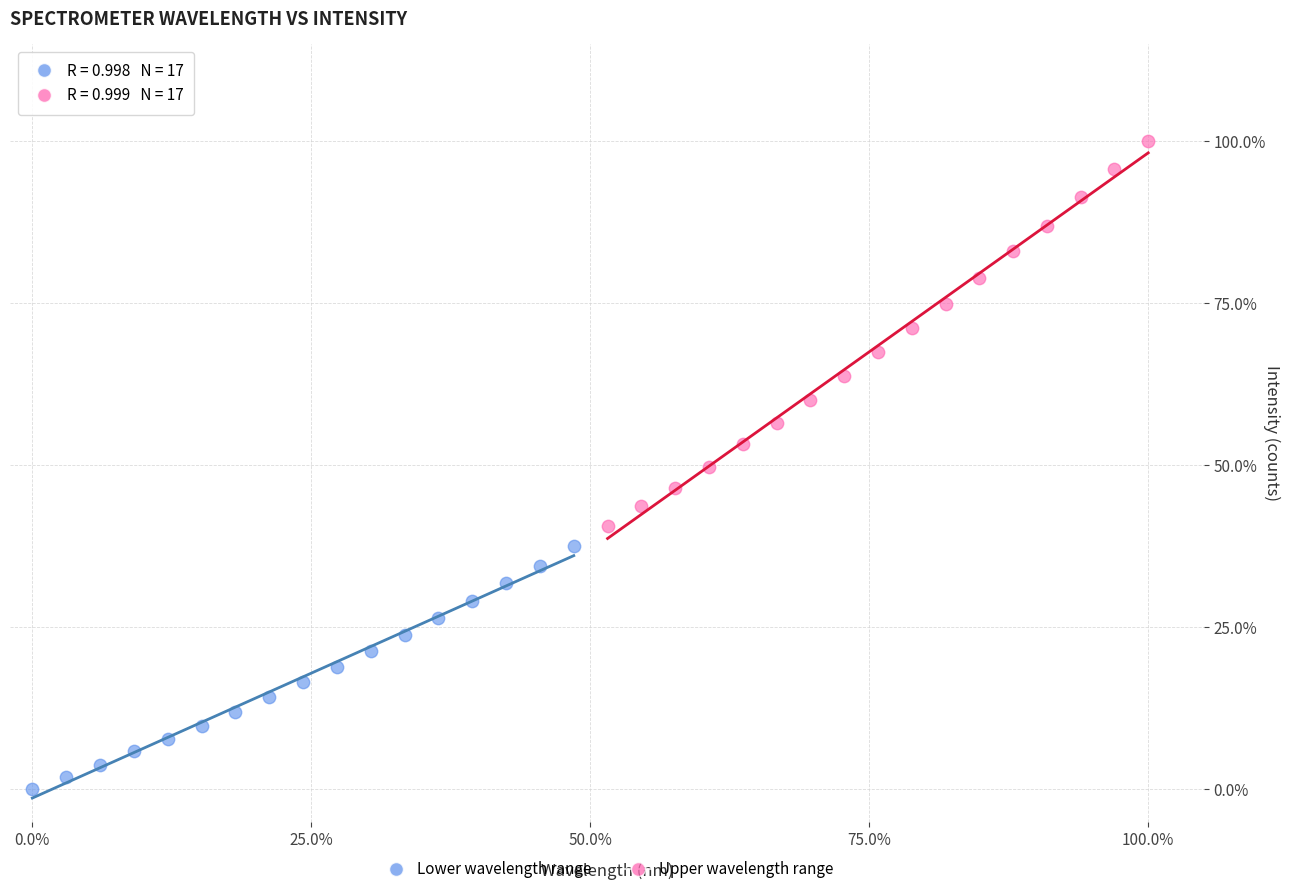

Which series reaches the maximum Y coordinate?

Upper wavelength range